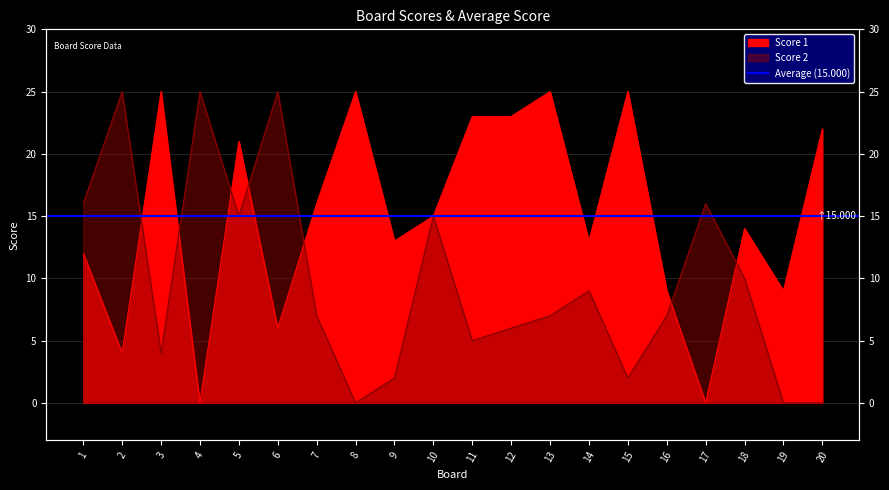

Does the chart display data point markers on the line(s)?

No